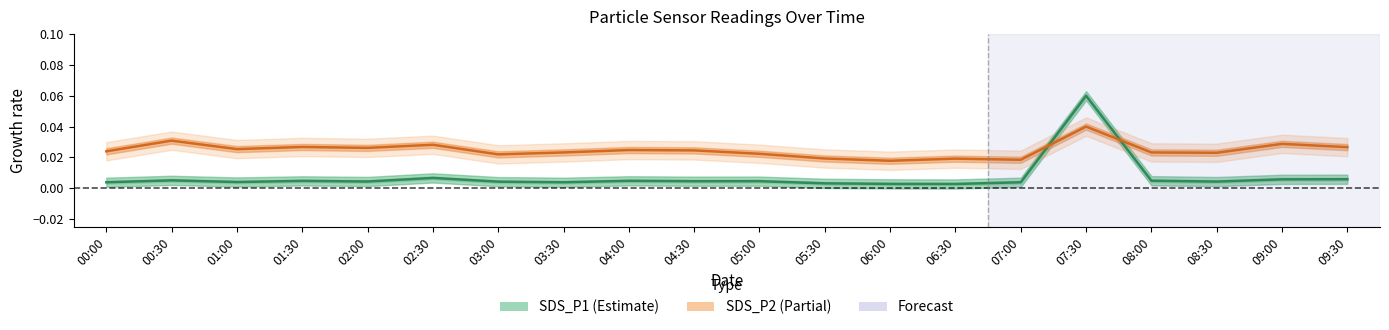

Reading left to right, list all the values displayed in this chart.

SDS_P1: 00:00=0.0	00:30=0.0	01:00=0.0	01:30=0.0	02:00=0.0	02:30=0.0	03:00=0.0	03:30=0.0	04:00=0.0	04:30=0.0	05:00=0.0	05:30=0.0	06:00=0.0	06:30=0.0	07:00=0.0	07:30=0.1	08:00=0.0	08:30=0.0	09:00=0.0	09:30=0.0
SDS_P2: 00:00=0.0	00:30=0.0	01:00=0.0	01:30=0.0	02:00=0.0	02:30=0.0	03:00=0.0	03:30=0.0	04:00=0.0	04:30=0.0	05:00=0.0	05:30=0.0	06:00=0.0	06:30=0.0	07:00=0.0	07:30=0.0	08:00=0.0	08:30=0.0	09:00=0.0	09:30=0.0